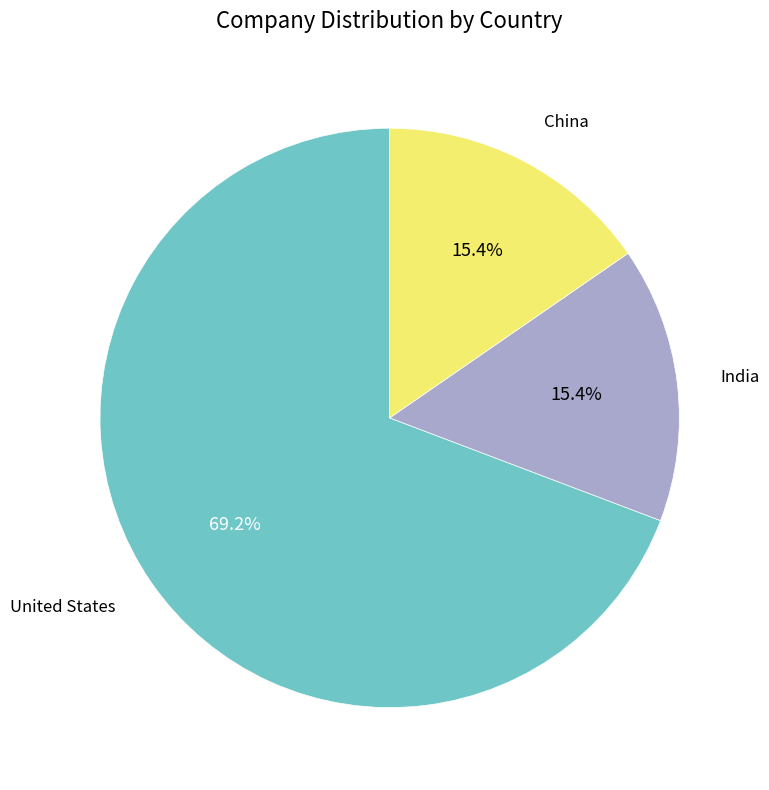

To the nearest percent, what portion does China represent?

15%